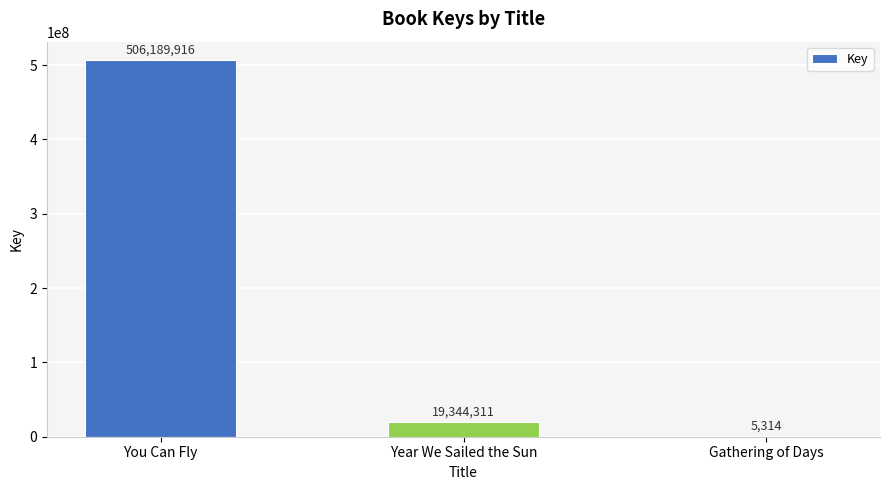

True or false: the data shows 5314 at Gathering of Days.

True